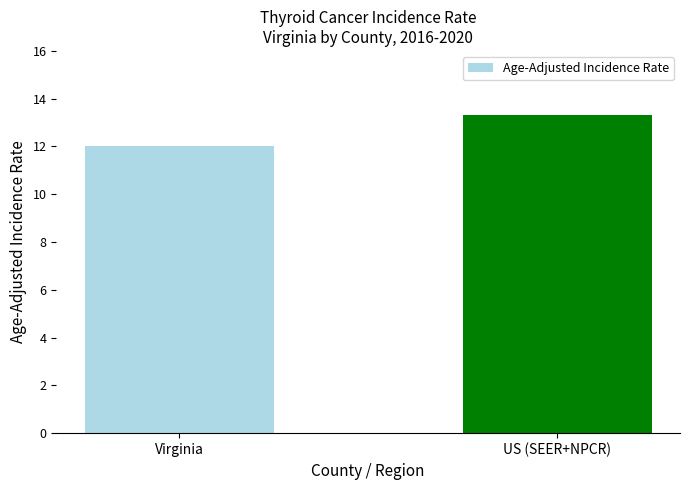

Between Virginia and US (SEER+NPCR), which is larger?

US (SEER+NPCR)